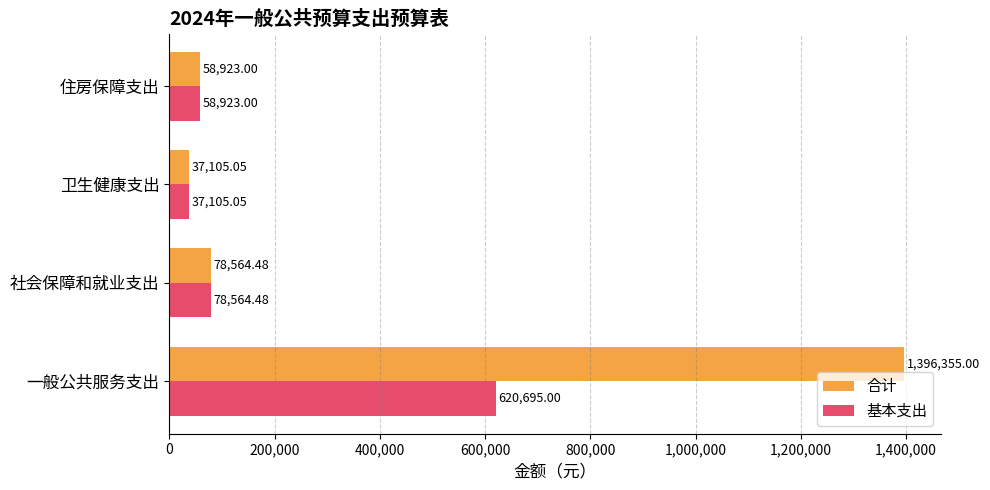

Which series has the widest spread of values?

合计